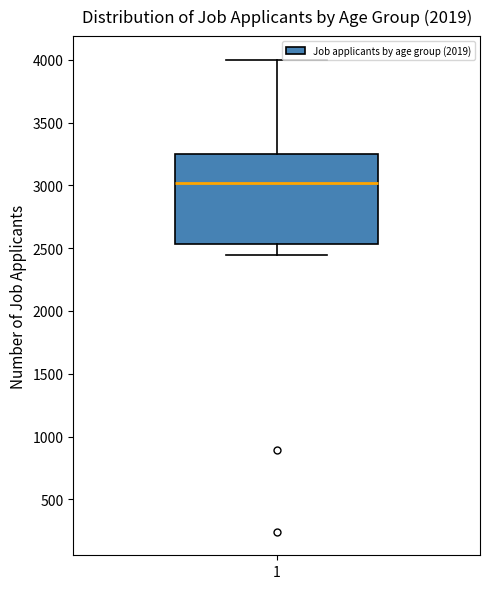

Read this box plot against the y-axis: the position of the median line, the range covered by the box, and the ends of both whiskers. The values are not printed on the chart, so give them approximately, as read against the axis.

median 3000, box 2550 to 3250, whiskers 2450 to 4000